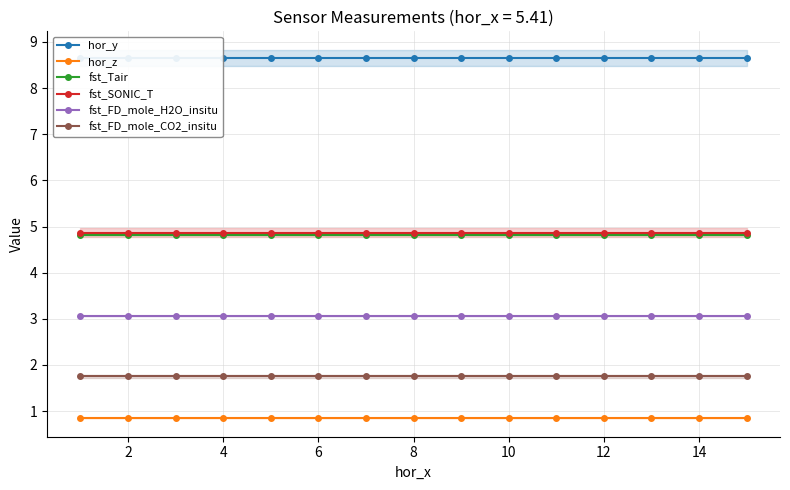

The value of fst_Tair at 4 is 3.2. True or false?

False